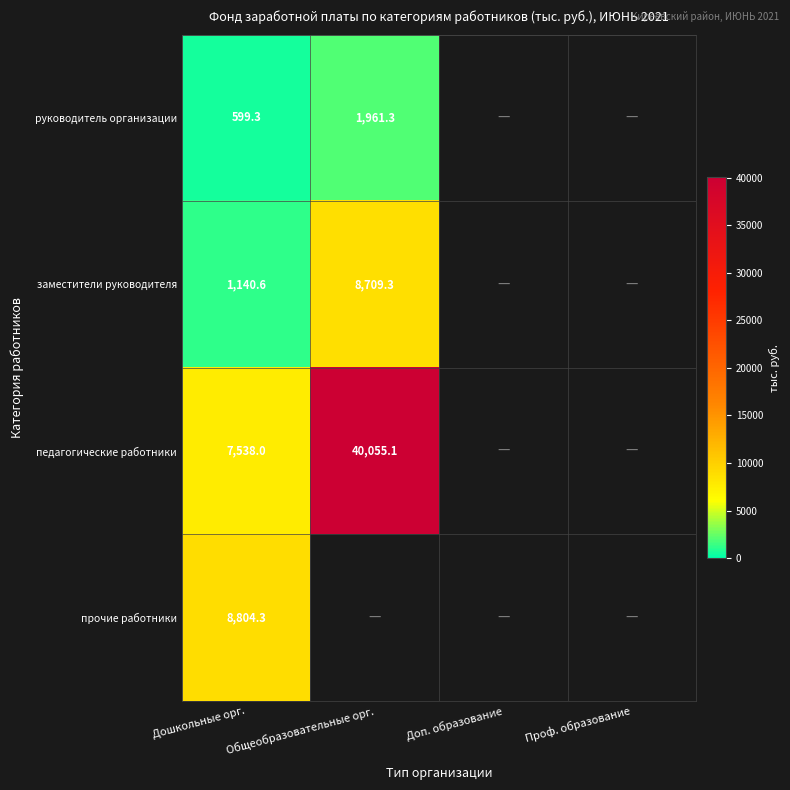

Is the value of заместители руководителя at Дошкольные орг. greater than the value of педагогические работники at Дошкольные орг.?

No